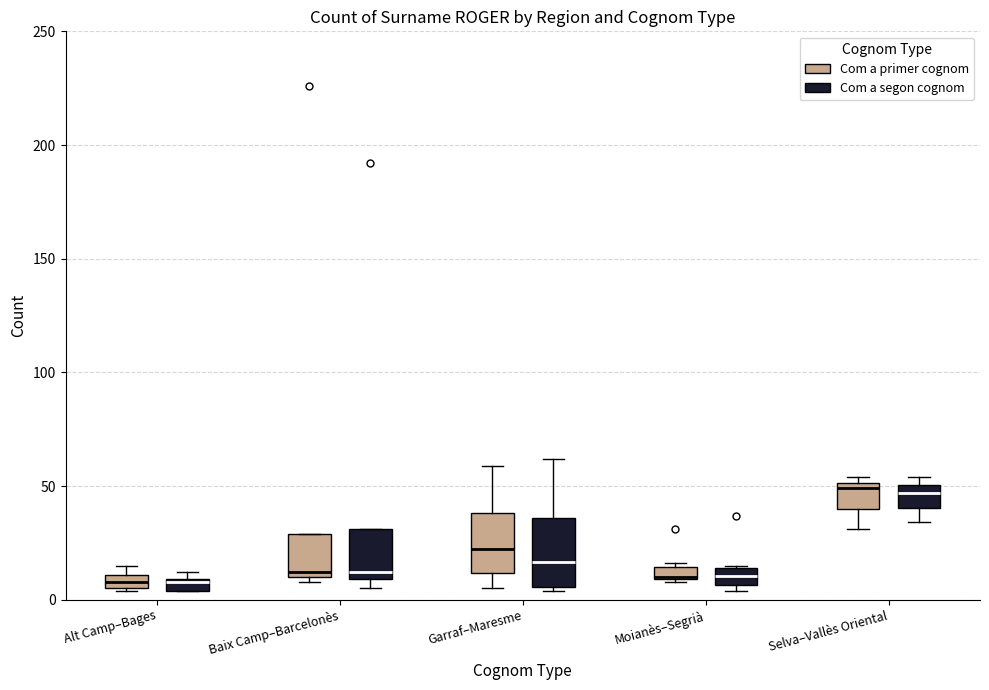

Where is the upper edge of the box for Garraf–Maresme (Com a segon cognom) on the y-axis? The values are not printed on the chart, so give them approximately, as read against the axis.

35